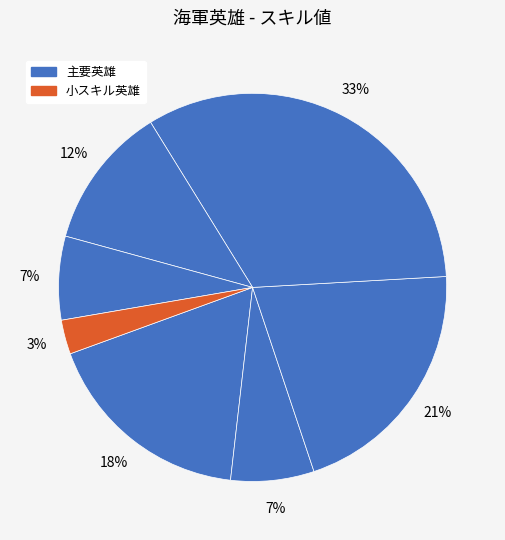

How many segments does this pie chart have?

7